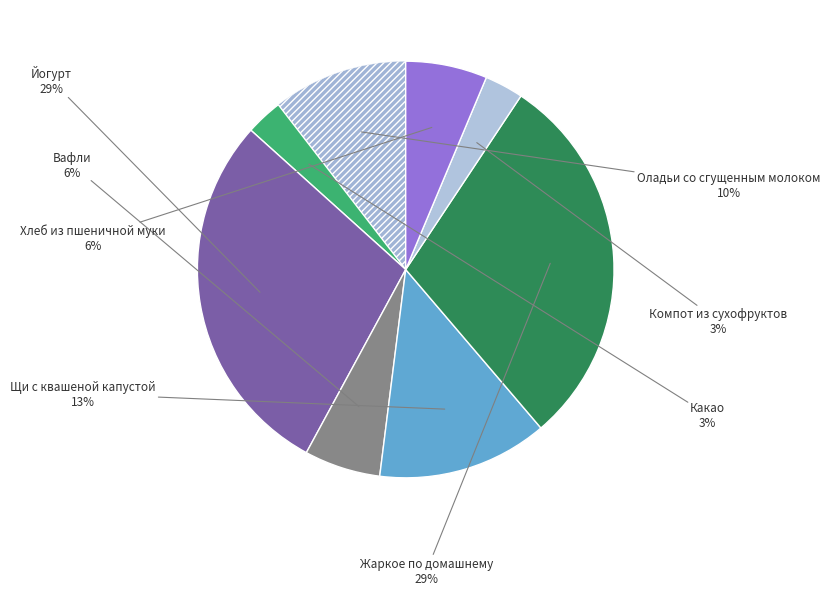

Count the number of slices in the pie.

8